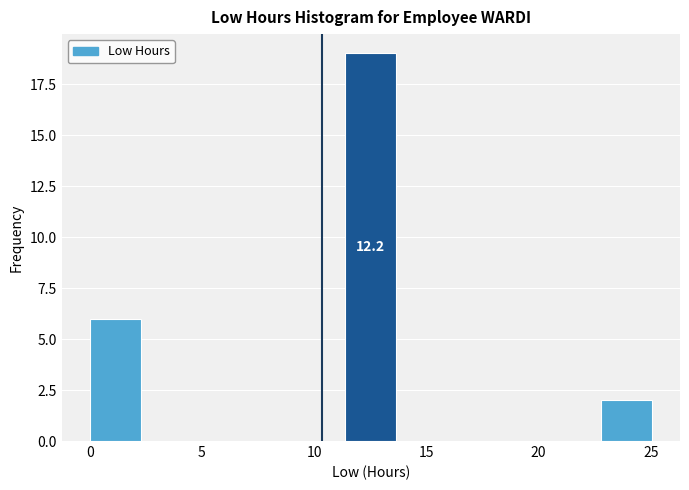

Over which range of the x-axis is the bar tallest?

11.5 to 13.5